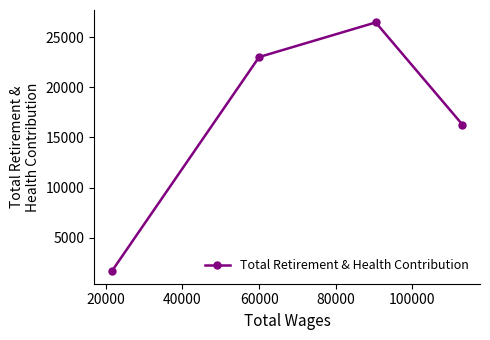

What is the average value?

16858